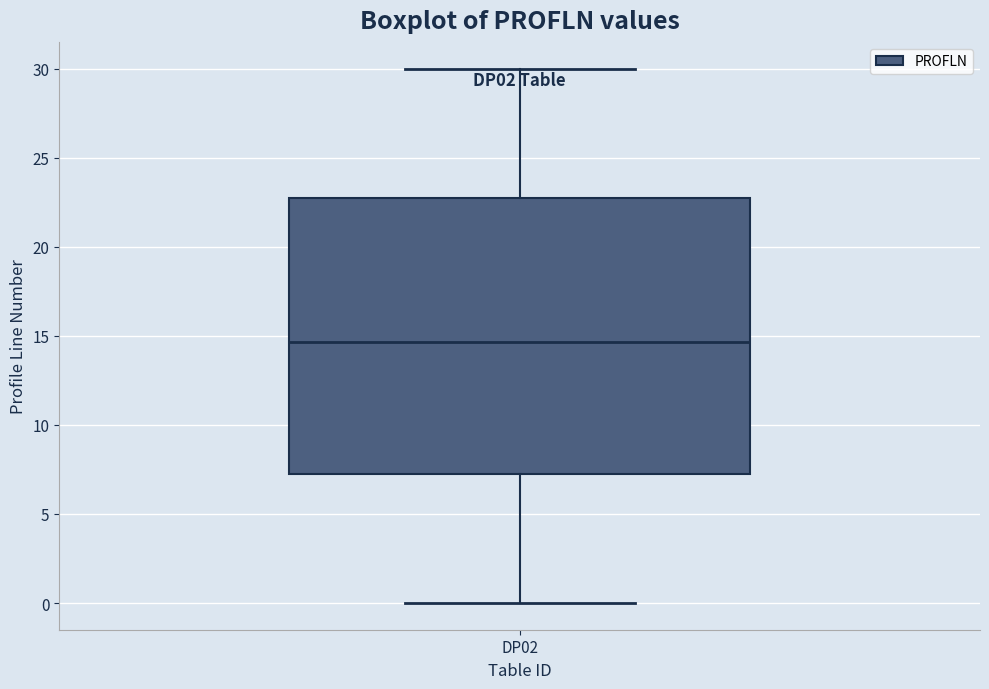

Transcribe this box plot: give where the median line is, the range the box spans, and where the two whiskers end, as read against the y-axis. The values are not printed on the chart, so give them approximately, as read against the axis.

median 14.5, box 7.5 to 23.0, whiskers 0.0 to 30.0